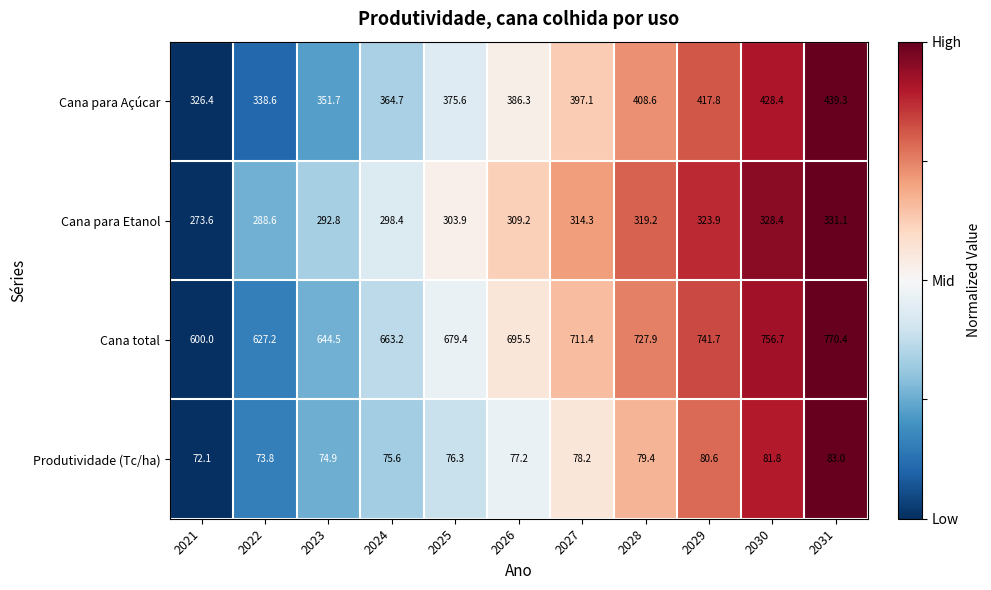

True or false: Cana para Etanol has a value of 319.2 at 2028.

True